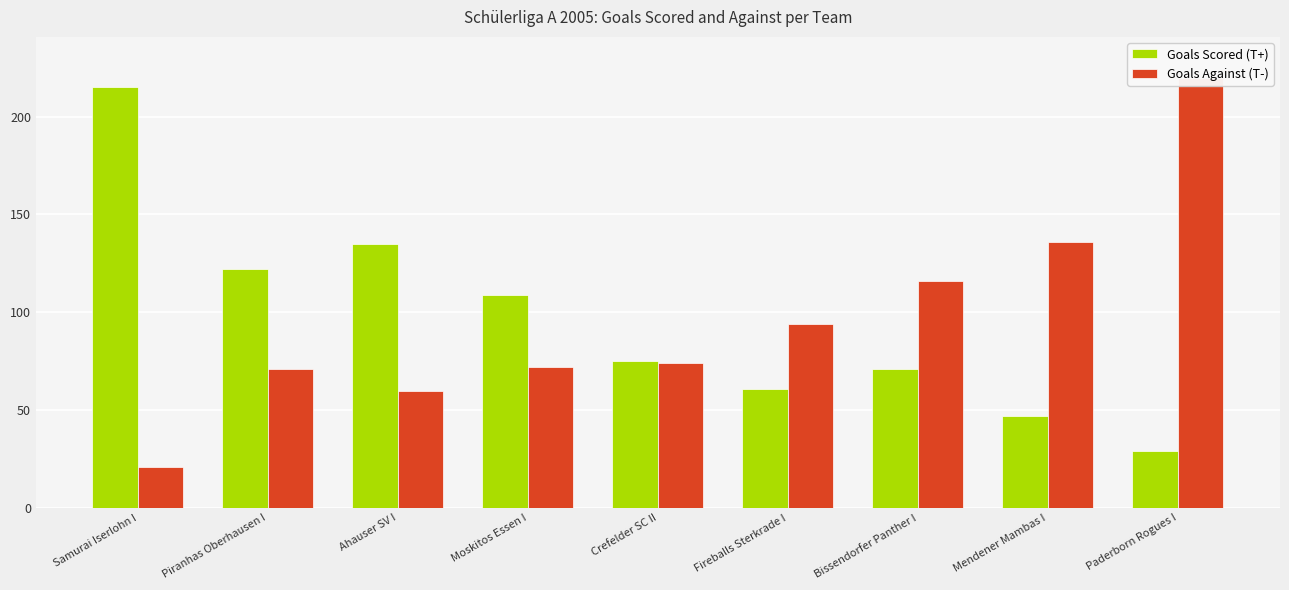

How many bars are there in total?

18